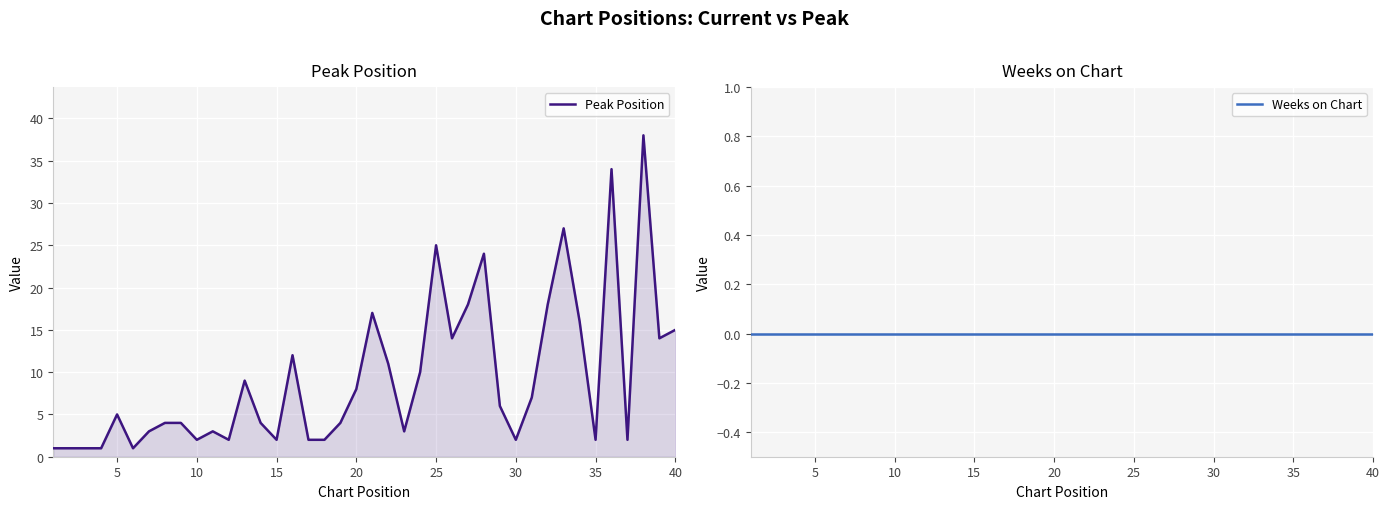

The Weeks on Chart series shows 0 at 30. True or false?

True